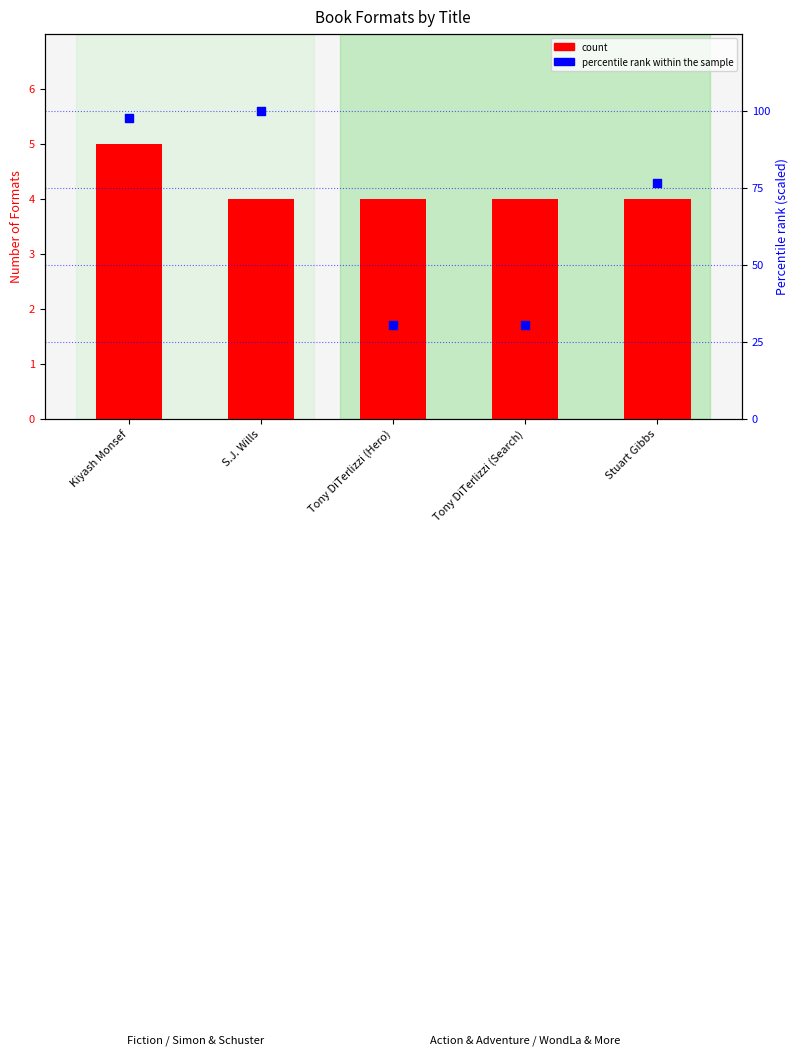

Which series reaches the maximum Y coordinate?

percentile rank within the sample